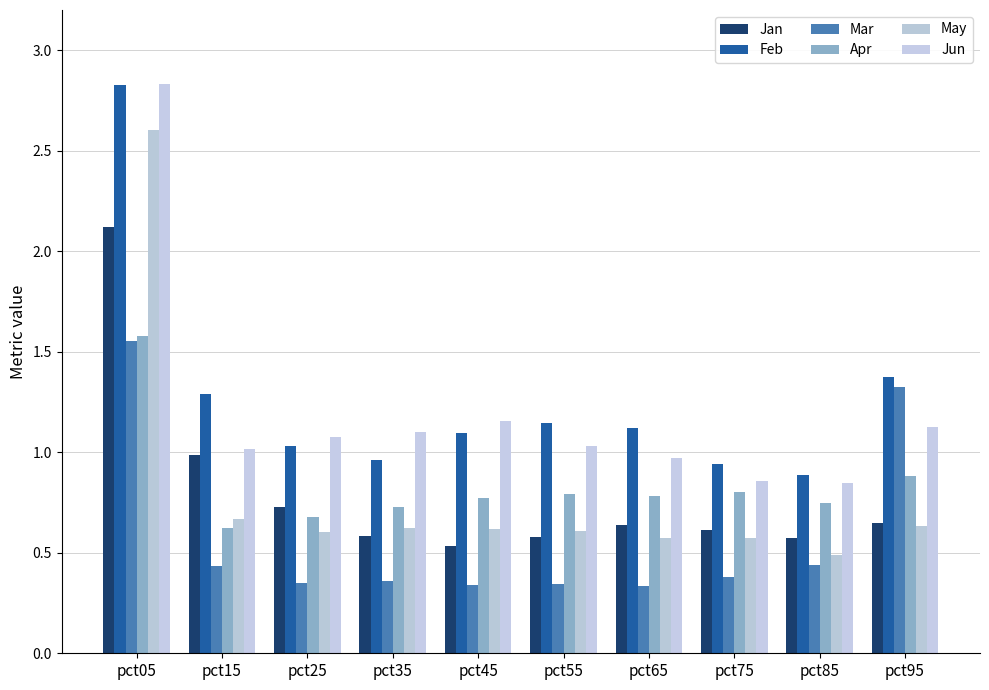

Which category has the highest value in the Jan series?

pct05